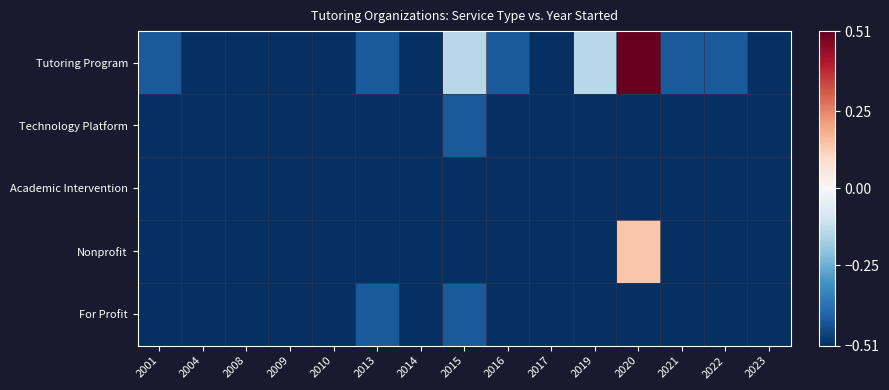

Reading right to left, transcribe all the data shown in this chart.

Tutoring Program: 2023=-0.7	2022=-0.4	2021=-0.4	2020=1.0	2019=-0.1	2017=-0.7	2016=-0.4	2015=-0.1	2014=-0.7	2013=-0.4	2010=-0.7	2009=-0.7	2008=-0.7	2004=-0.7	2001=-0.4
Technology Platform: 2023=-1.0	2022=-0.7	2021=-1.0	2020=-0.7	2019=-1.0	2017=-1.0	2016=-1.0	2015=-0.4	2014=-0.7	2013=-0.7	2010=-0.7	2009=-1.0	2008=-0.7	2004=-1.0	2001=-0.7
Academic Intervention: 2023=-1.0	2022=-1.0	2021=-0.7	2020=-1.0	2019=-0.7	2017=-1.0	2016=-0.7	2015=-1.0	2014=-1.0	2013=-1.0	2010=-1.0	2009=-1.0	2008=-1.0	2004=-1.0	2001=-1.0
Nonprofit: 2023=-1.0	2022=-1.0	2021=-0.7	2020=0.1	2019=-0.7	2017=-1.0	2016=-0.7	2015=-1.0	2014=-1.0	2013=-1.0	2010=-1.0	2009=-1.0	2008=-1.0	2004=-1.0	2001=-1.0
For Profit: 2023=-0.7	2022=-0.7	2021=-1.0	2020=-0.7	2019=-0.7	2017=-0.7	2016=-0.7	2015=-0.4	2014=-0.7	2013=-0.4	2010=-0.7	2009=-0.7	2008=-0.7	2004=-0.7	2001=-0.7